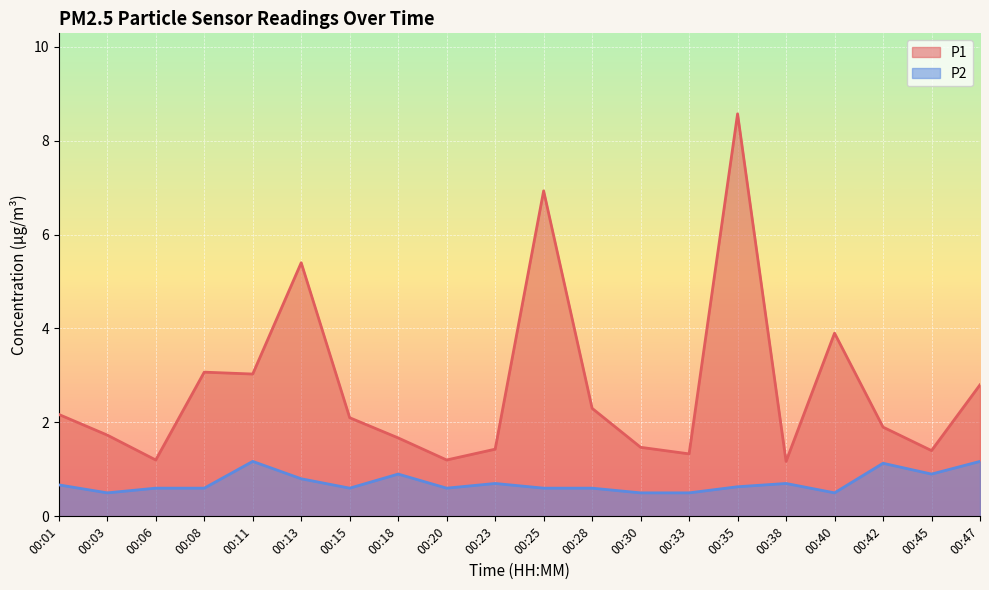

What is the spread (max minus min) of values at 00:06?

0.6